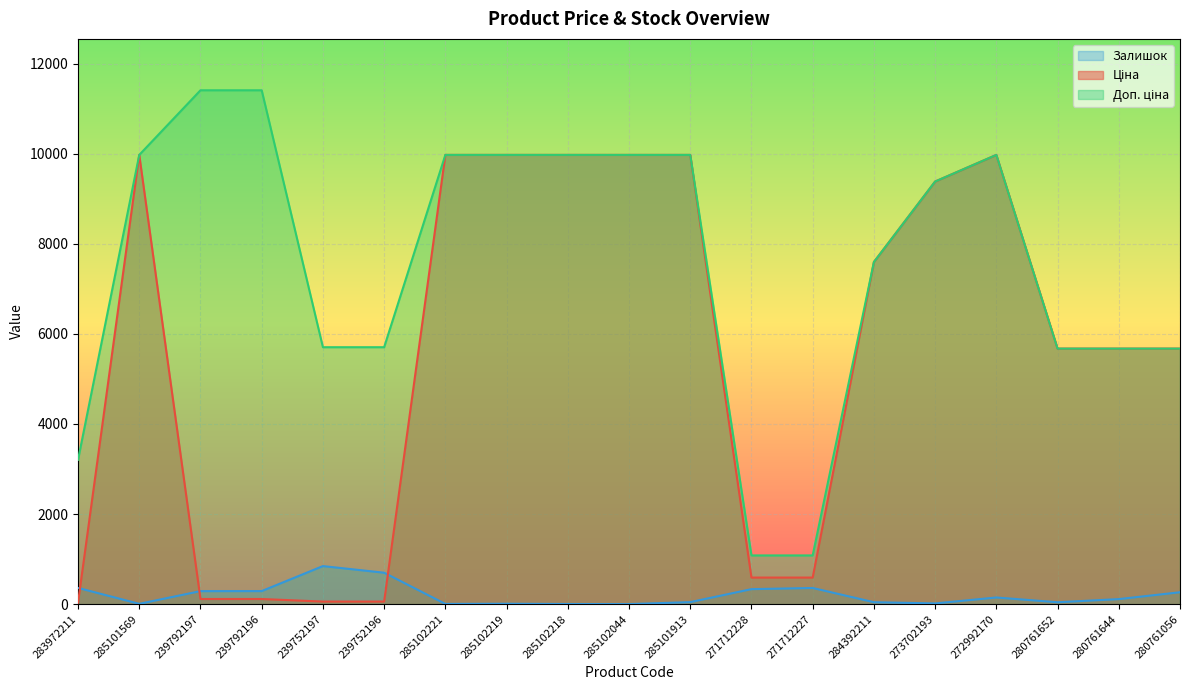

Which label corresponds to the smallest value in the chart?

285102044